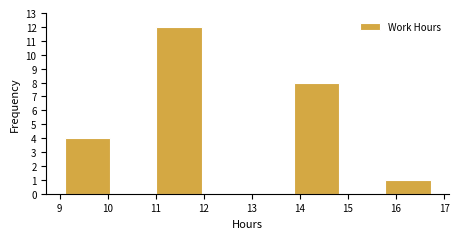

How tall is the bar that spans 13.9 to 14.8 on the x-axis? Neither the bar edges nor the heights are printed on the chart, so give them approximately, as read against the axes.

8